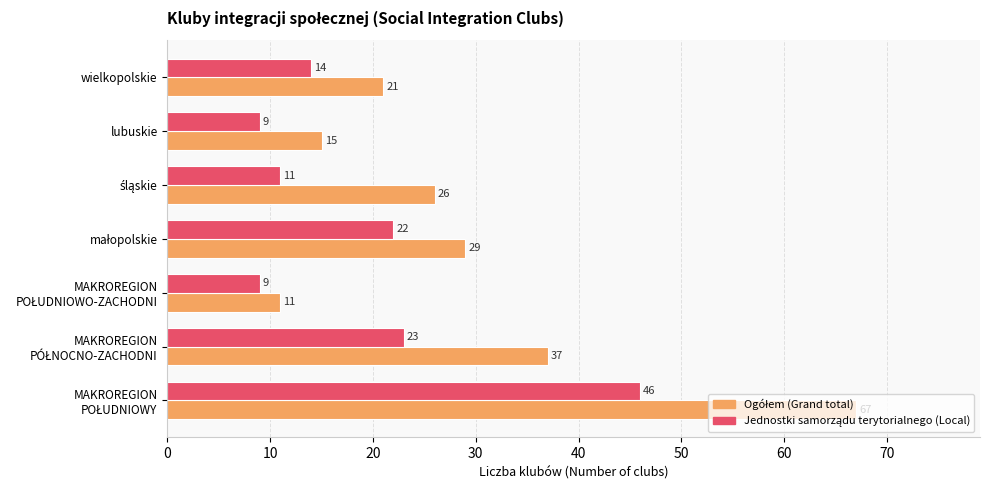

What is the smallest value displayed?

9